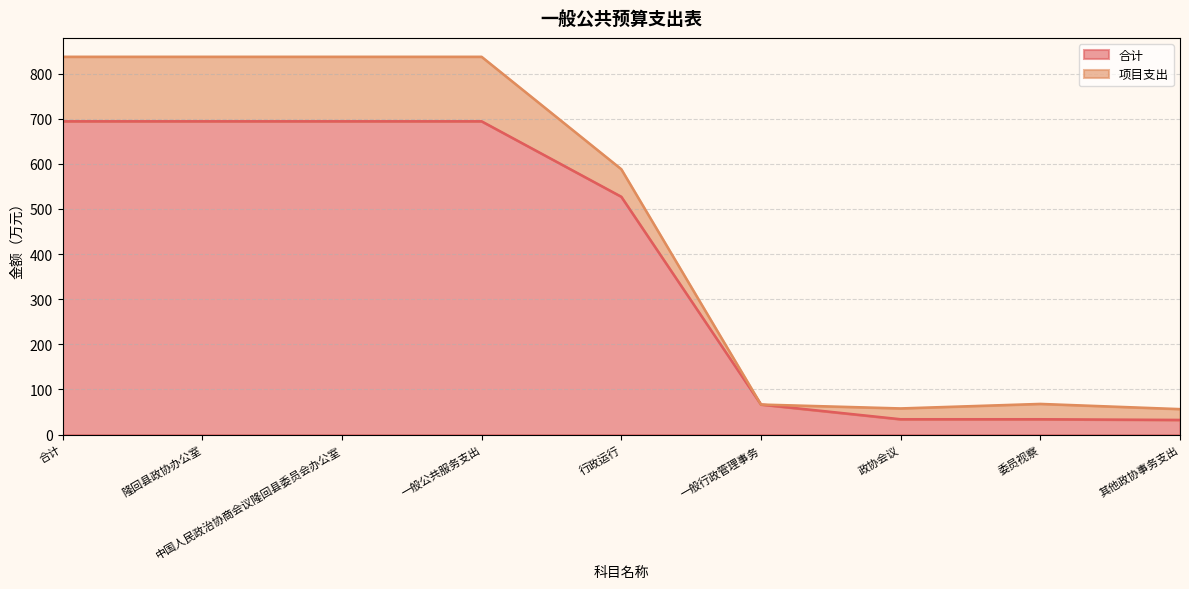

What is the average value?

385.7